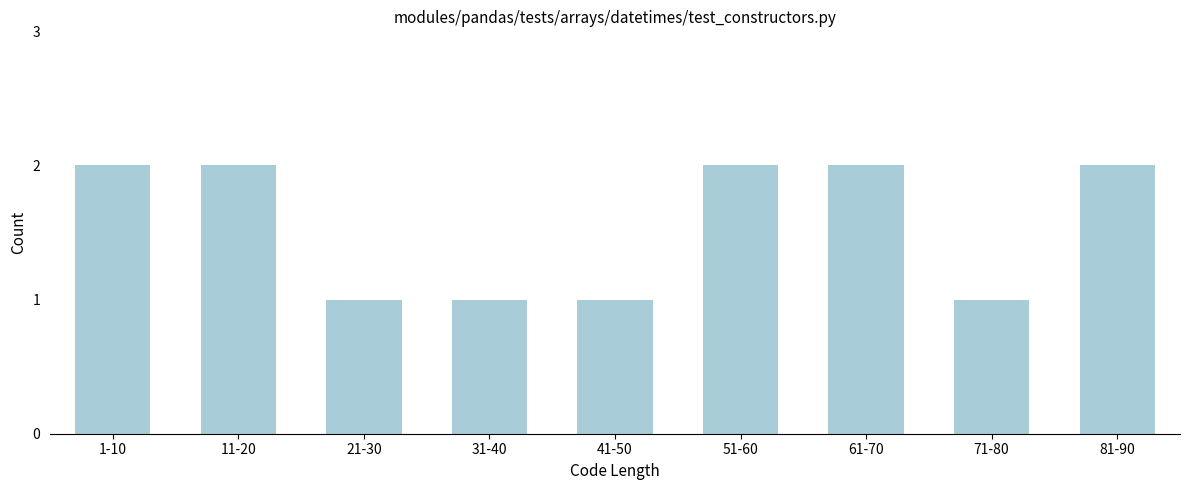

Reading left to right, list all the values displayed in this chart.

1-10=2	11-20=2	21-30=1	31-40=1	41-50=1	51-60=2	61-70=2	71-80=1	81-90=2